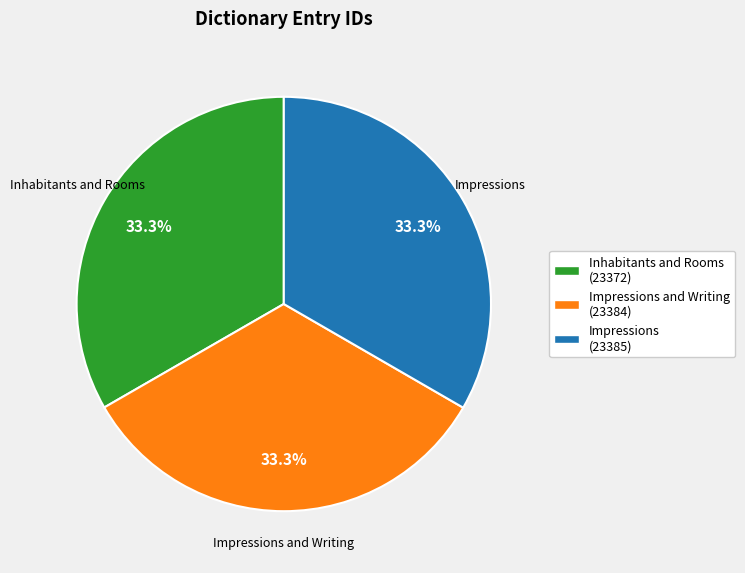

Does any single category account for the majority?

No